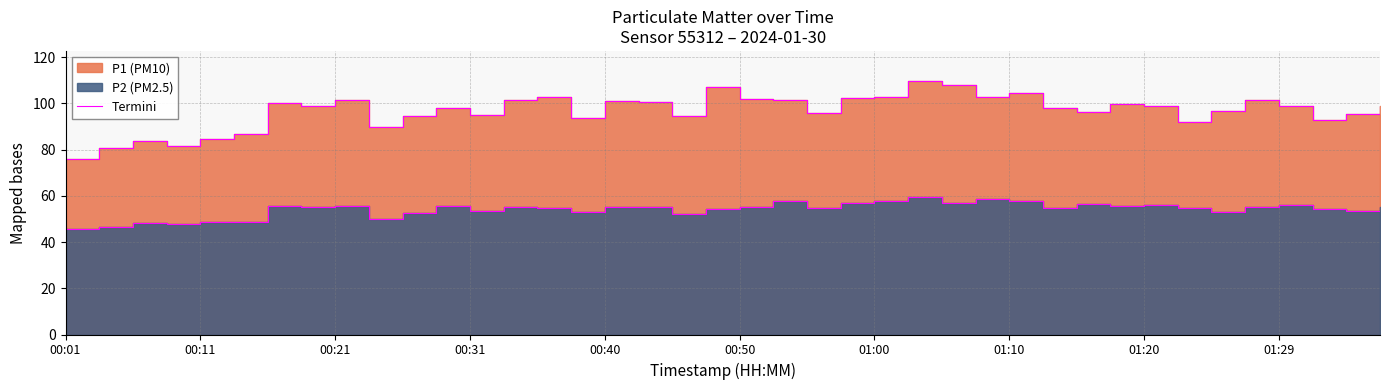

In P2 termini, how many points are lower than both neighbors (excluding endpoints)?

12